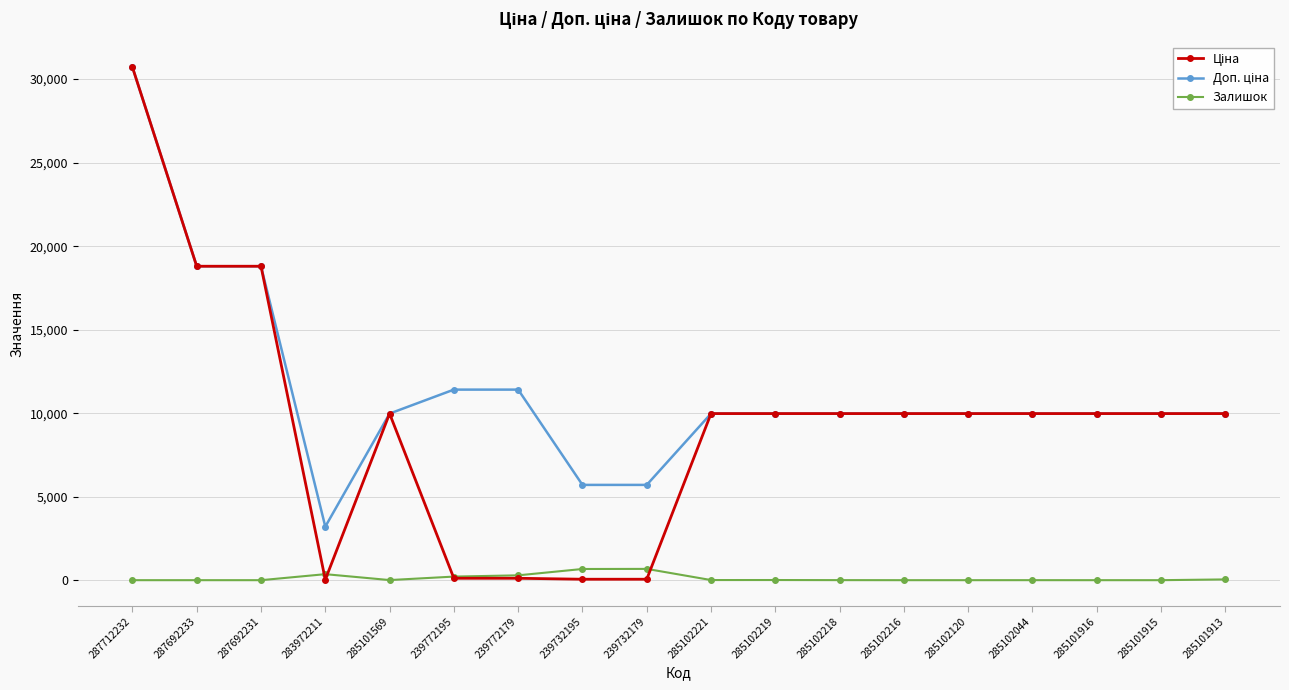

The Залишок series shows 0.0 at 285101915. True or false?

True